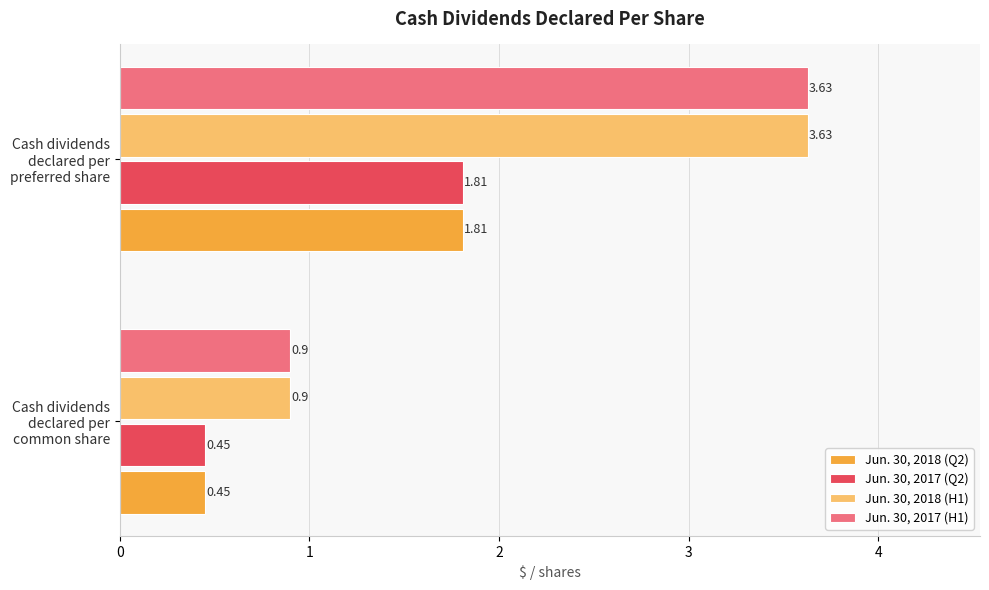

Rank the categories by Jun. 30, 2017 (Q2) value from lowest to highest.

Cash dividends declared per common share, Cash dividends declared per preferred share